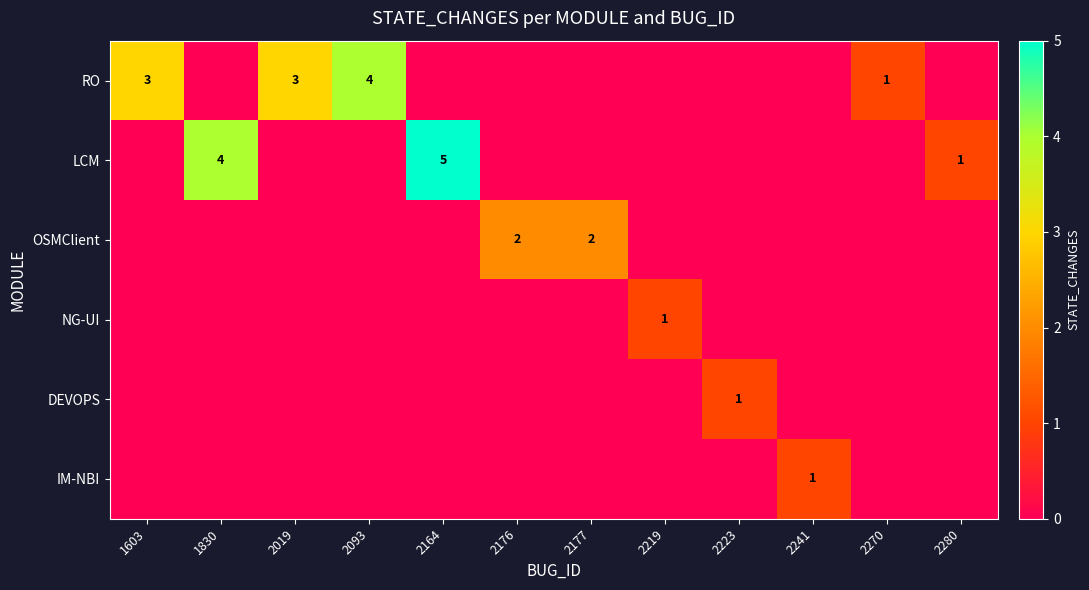

Which category has the lowest value across all series?

1830